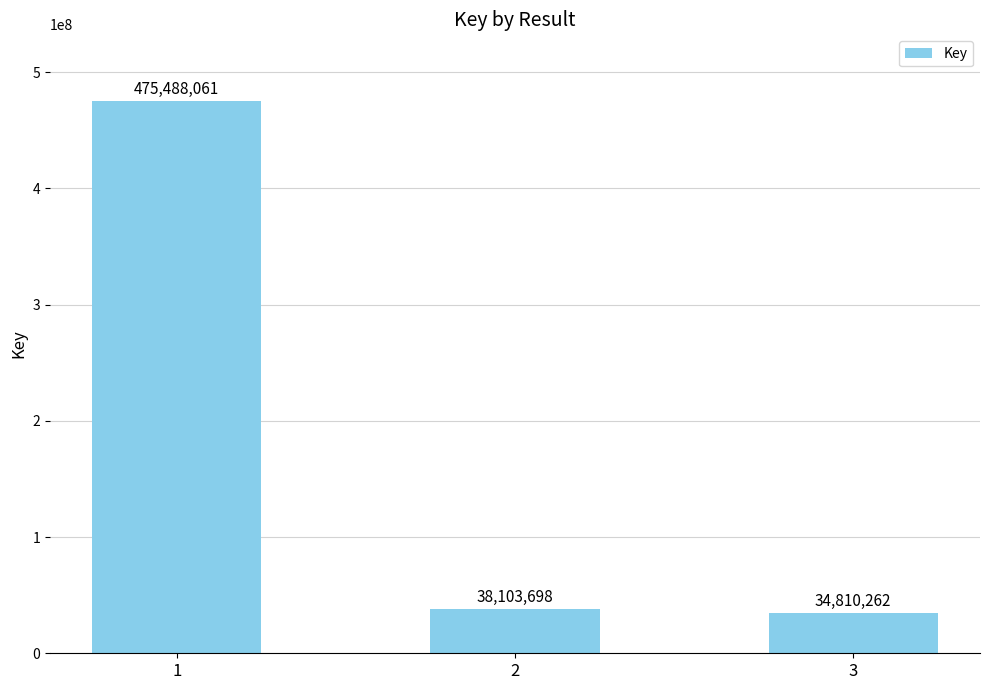

Where does the data first go above 38103698?

1